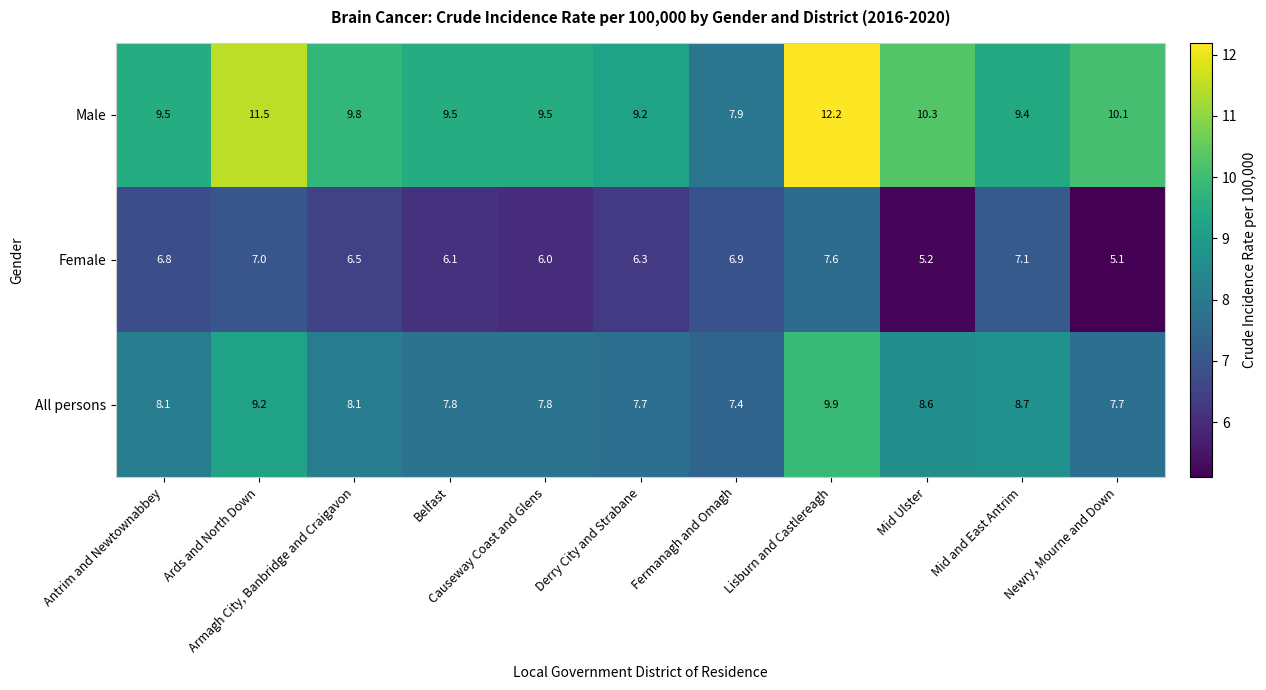

Which series has the widest spread of values?

Male